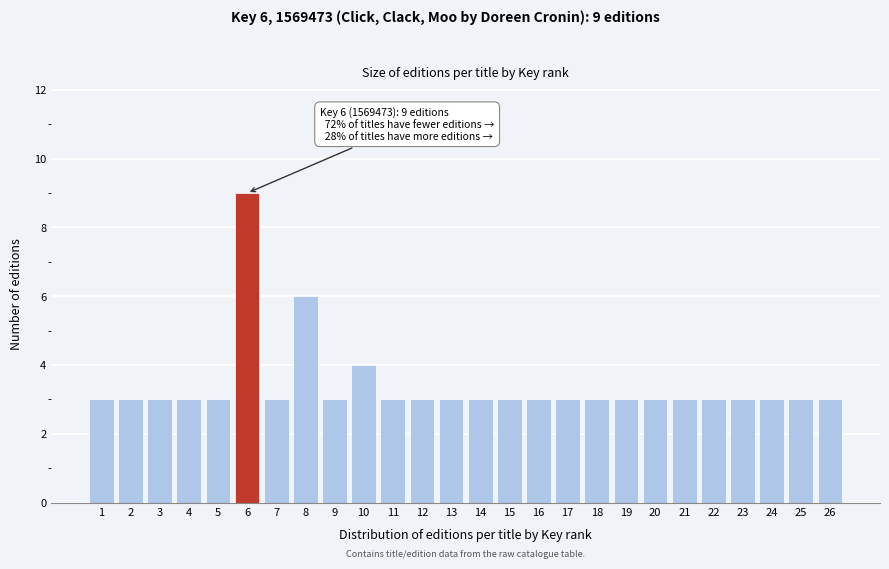

Reading left to right, extract all data points from this chart.

3	3	3	3	3	9	3	6	3	4	3	3	3	3	3	3	3	3	3	3	3	3	3	3	3	3